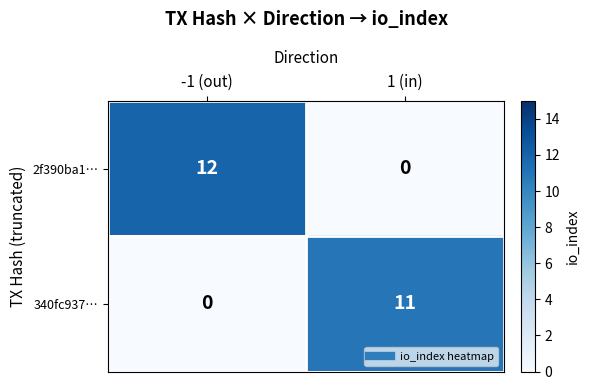

Rank the series at 1 (in) from lowest to highest value.

2f390ba1…, 340fc937…